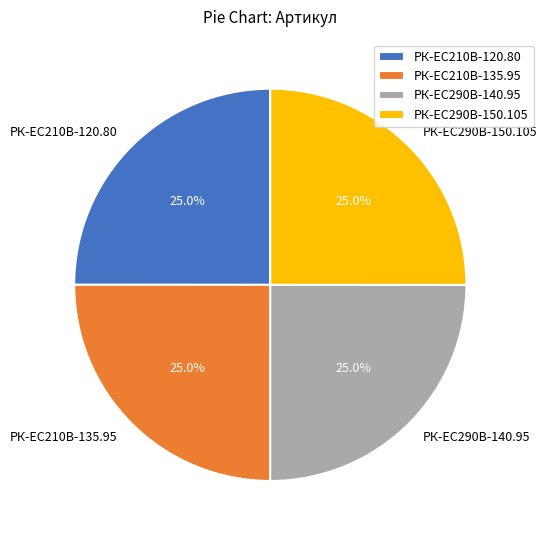

To the nearest percent, what percentage of the pie is РК-EC210В-120.80?

25%